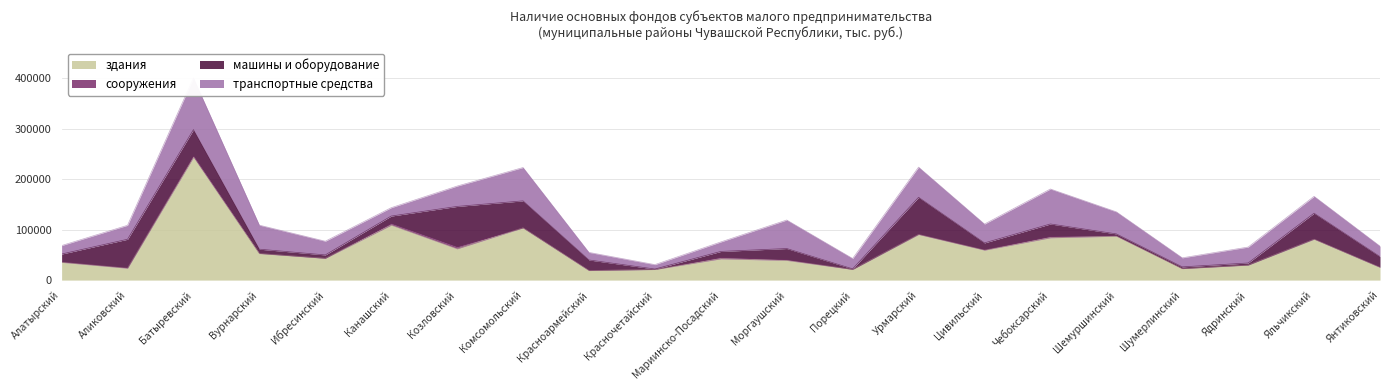

What is the label of the 9th point from the right?

Порецкий